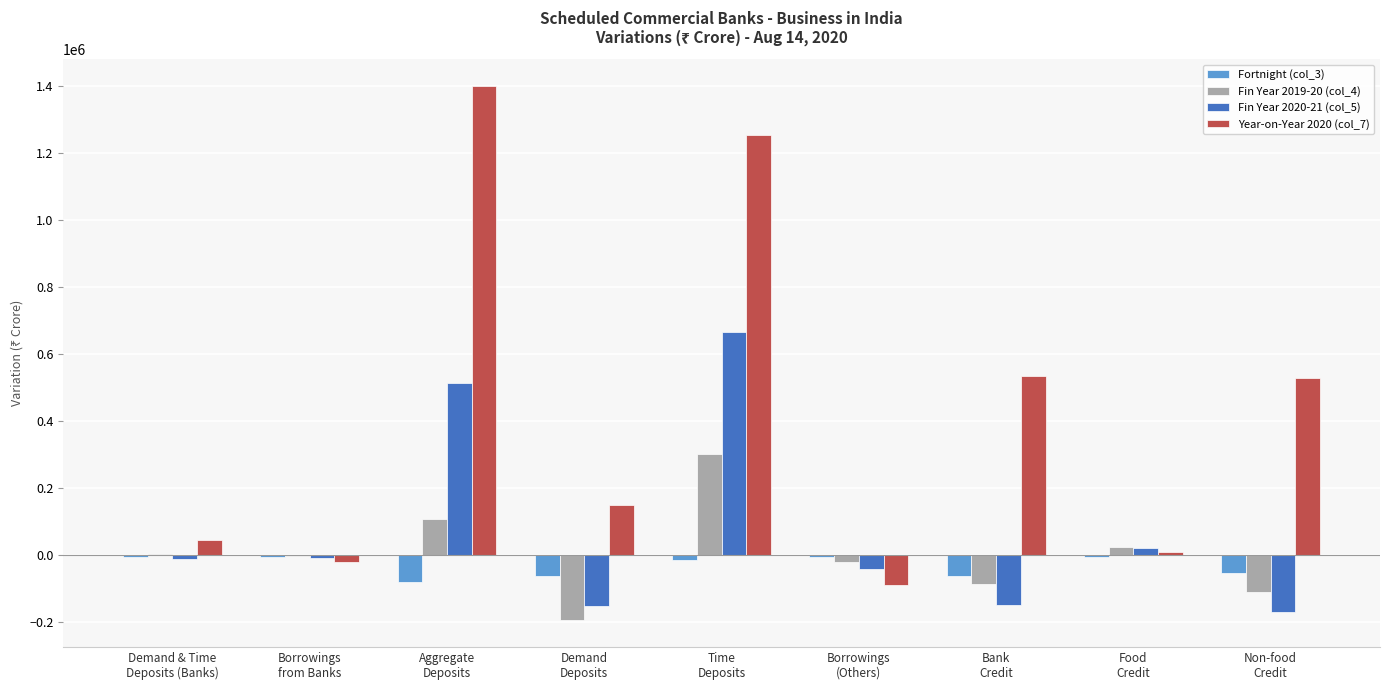

What is the sum of all Fortnight (col_3) values?

-305977